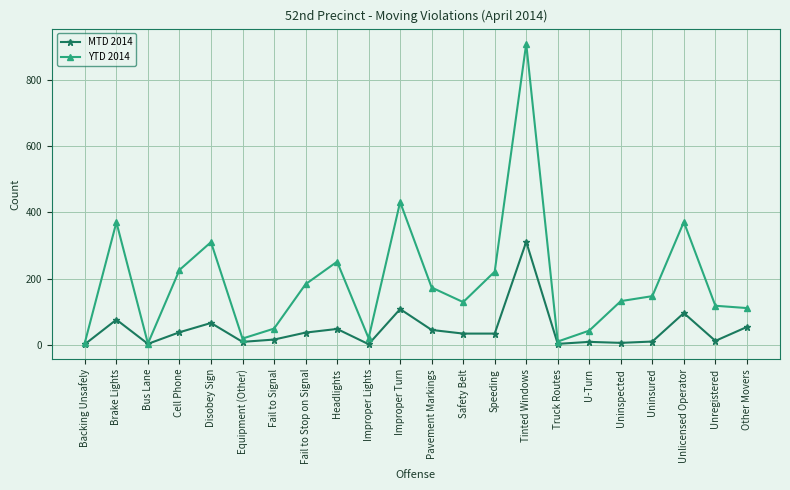

What are all the series names shown in the legend?

MTD 2014, YTD 2014